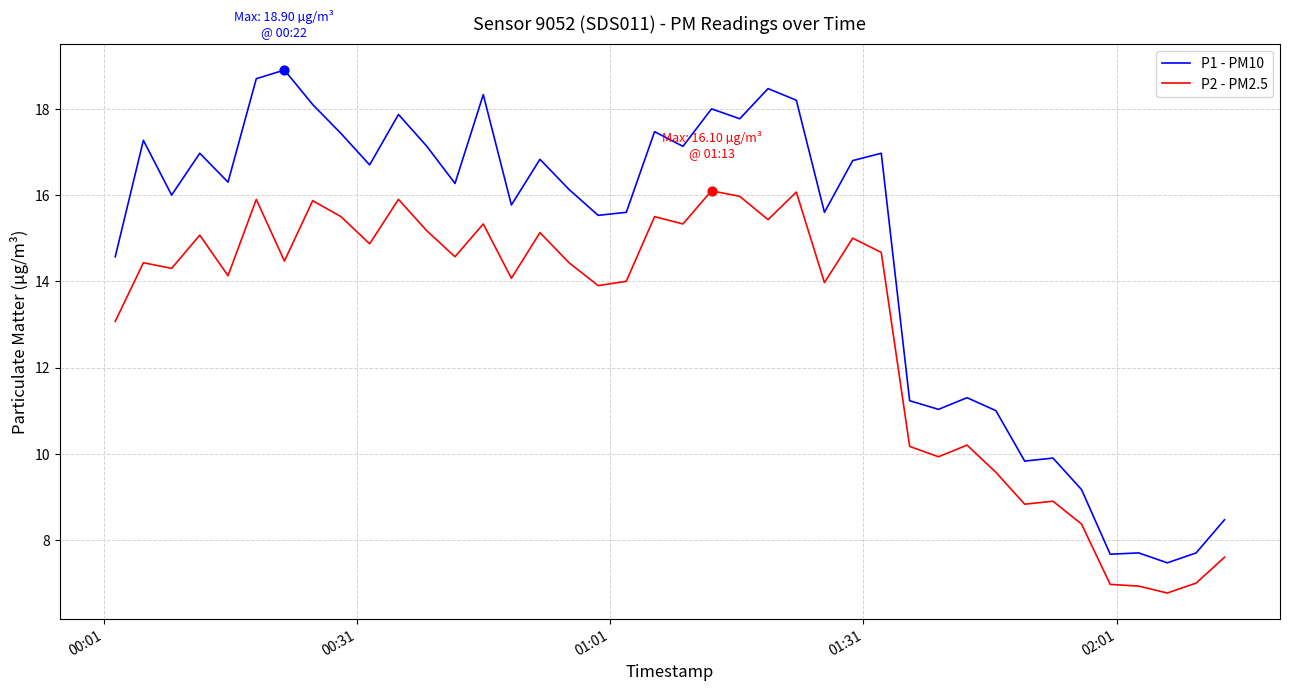

Which series has the largest total across all categories?

P1 - PM10